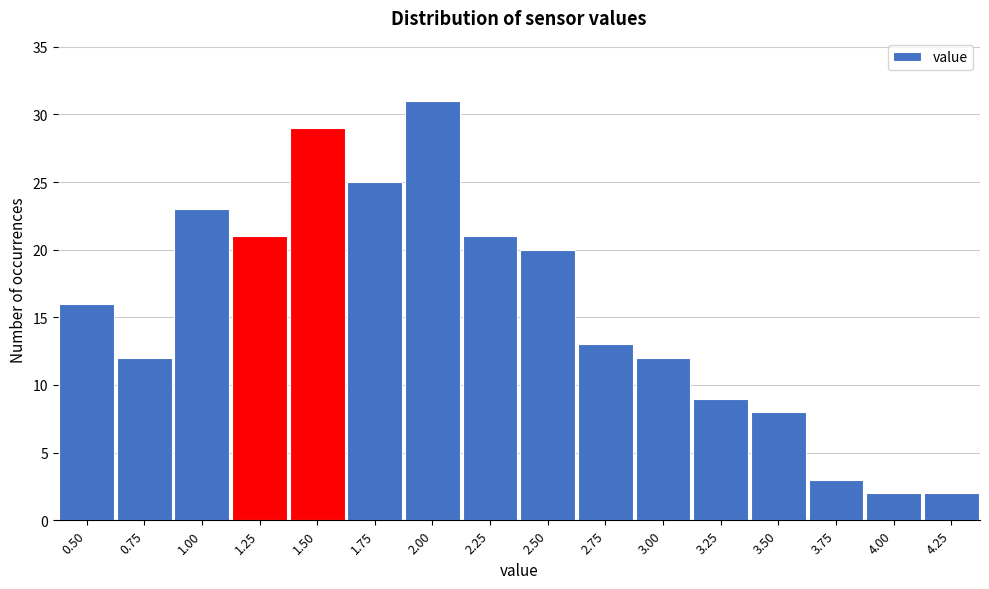

Reading left to right, list all the values displayed in this chart.

0.50=16	0.75=12	1.00=23	1.25=21	1.50=29	1.75=25	2.00=31	2.25=21	2.50=20	2.75=13	3.00=12	3.25=9	3.50=8	3.75=3	4.00=2	4.25=2